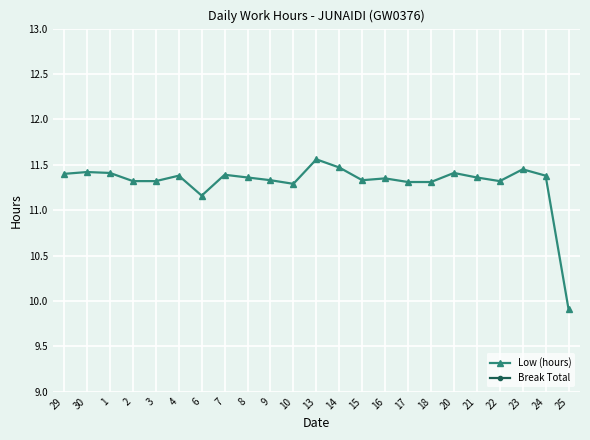

What is the total value across all series at 2?

11.3